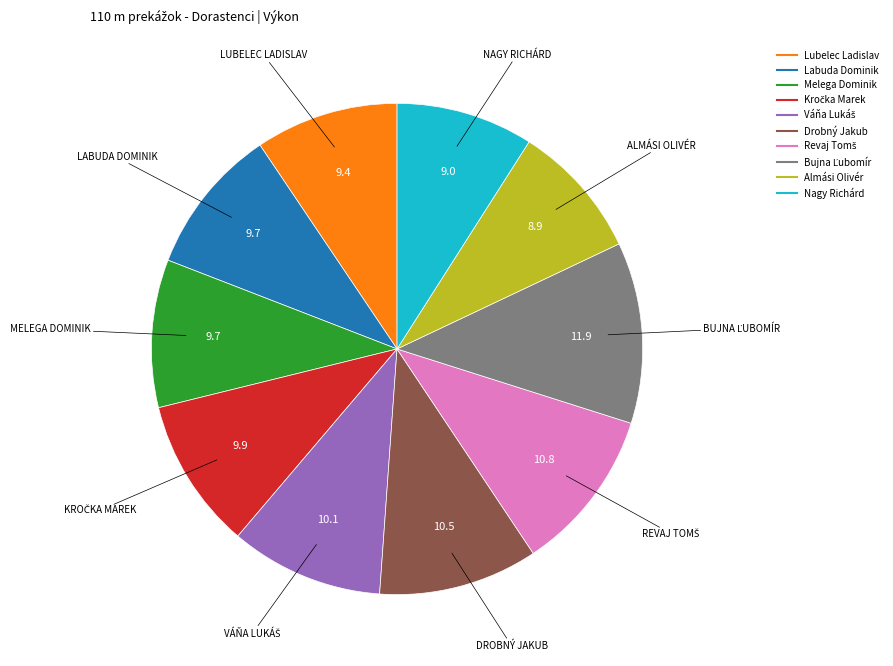

Approximately how many times larger is the value at Labuda Dominik compared to Almási Olivér?

1.1